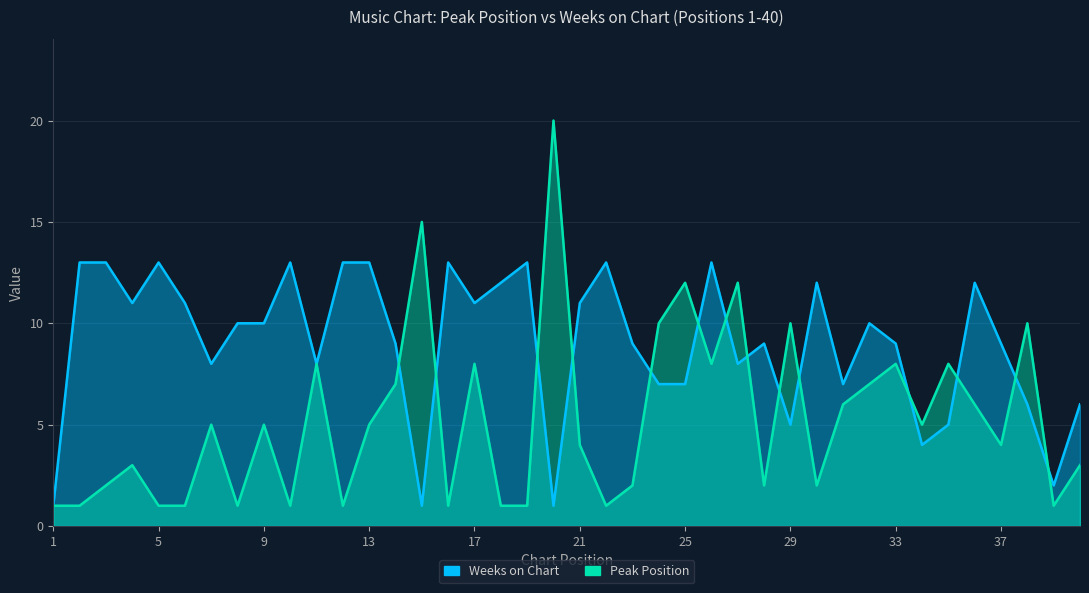

At which category is the sum across all series the highest?

20